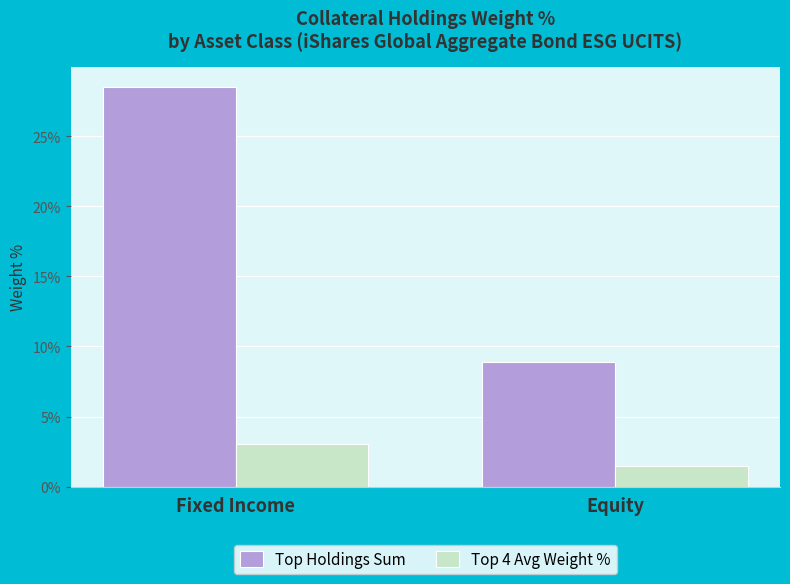

What is the sum of all Top 4 Avg Weight % values?

4.5